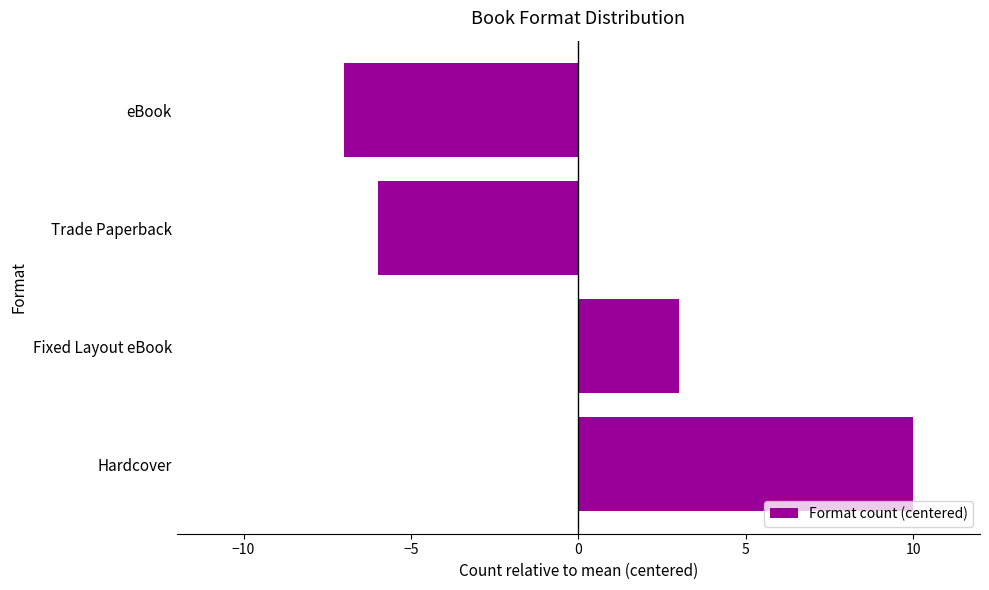

What value does the data have at Fixed Layout eBook?

3